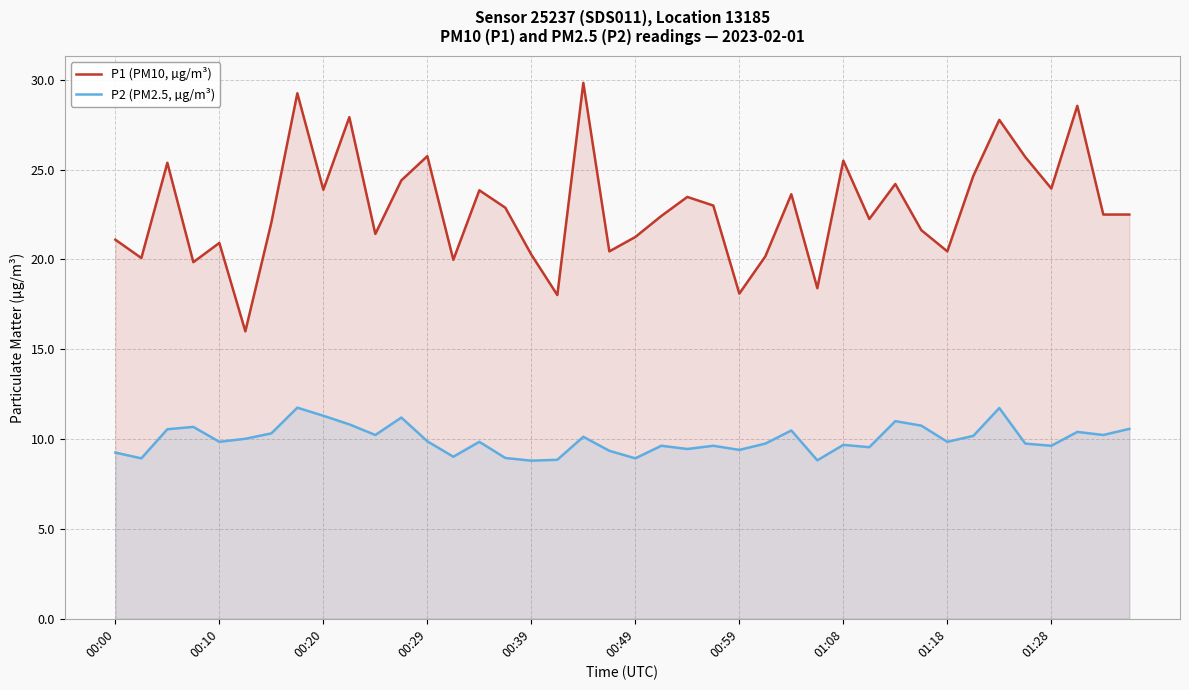

Which series has the largest range (max minus min)?

P1 (PM10, µg/m³)